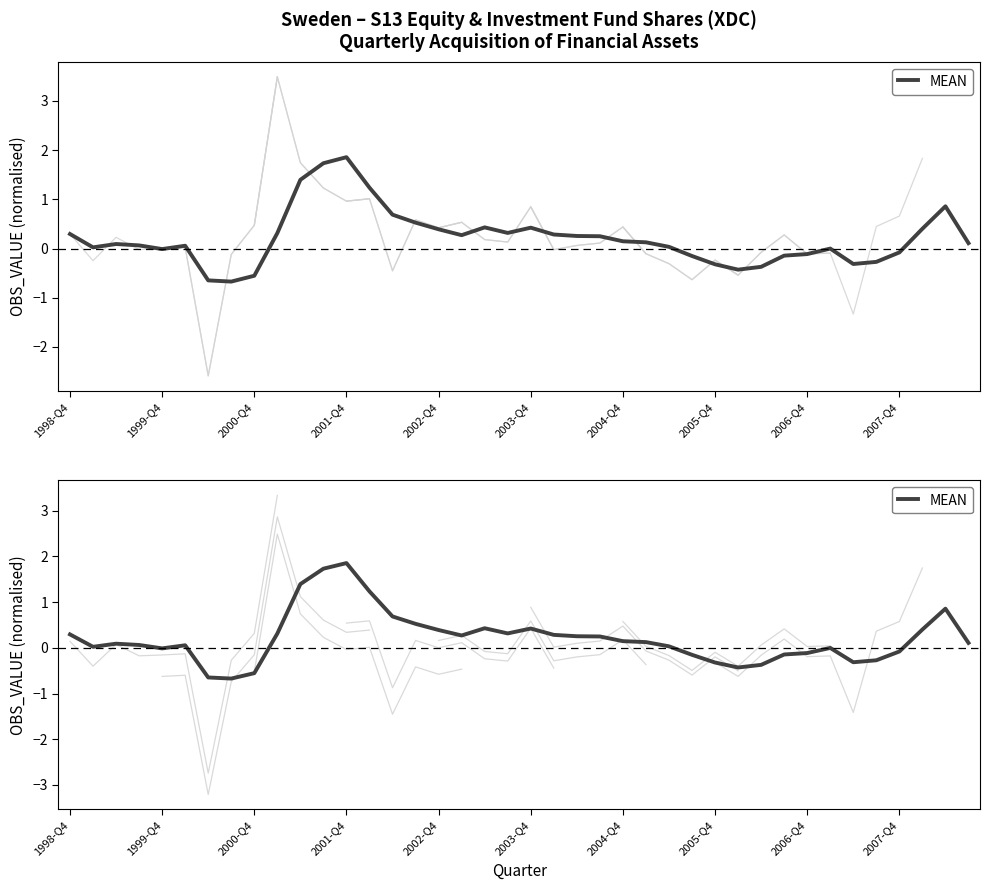

List the labels in order of value, largest first.

12, 11, 10, 13, 38, 14, 15, 18, 20, 37, 16, 19, 2007-Q4, 1998-Q4, 21, 17, 22, 23, 24, 25, 39, 2000-Q4, 2001-Q4, 2003-Q4, 26, 1999-Q4, 33, 2002-Q4, 36, 32, 31, 27, 35, 34, 28, 30, 29, 2006-Q4, 2004-Q4, 2005-Q4